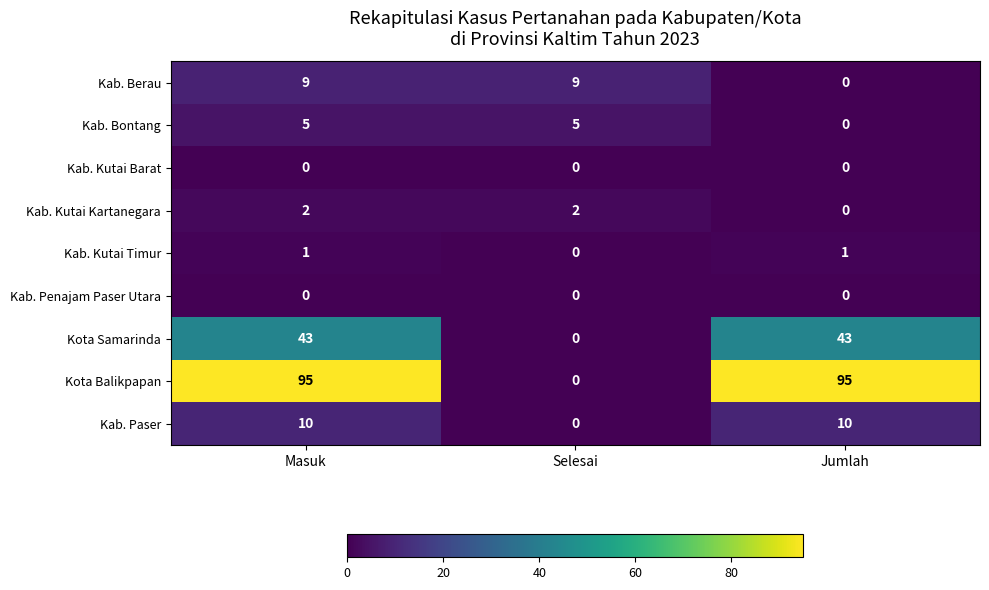

Reading left to right, extract all data points from this chart.

Kab. Berau: 9	9	0
Kab. Bontang: 5	5	0
Kab. Kutai Barat: 0	0	0
Kab. Kutai Kartanegara: 2	2	0
Kab. Kutai Timur: 1	0	1
Kab. Penajam Paser Utara: 0	0	0
Kota Samarinda: 43	0	43
Kota Balikpapan: 95	0	95
Kab. Paser: 10	0	10